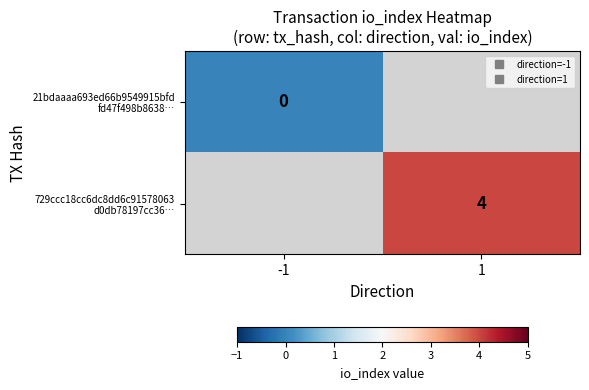

At which label does 729ccc18cc6dc8dd6c91578063 d0db78197cc36… reach its minimum?

-1